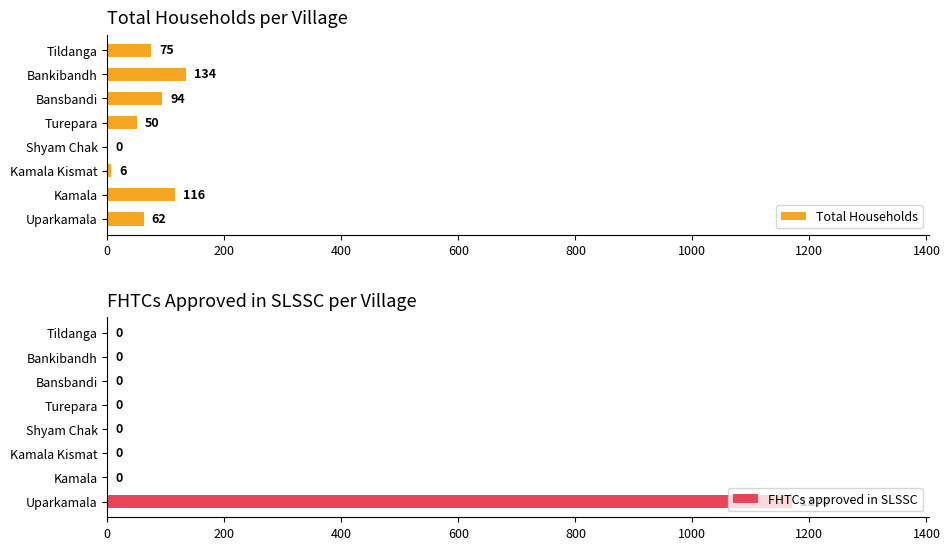

The Total Households series shows 6 at Kamala Kismat. True or false?

True